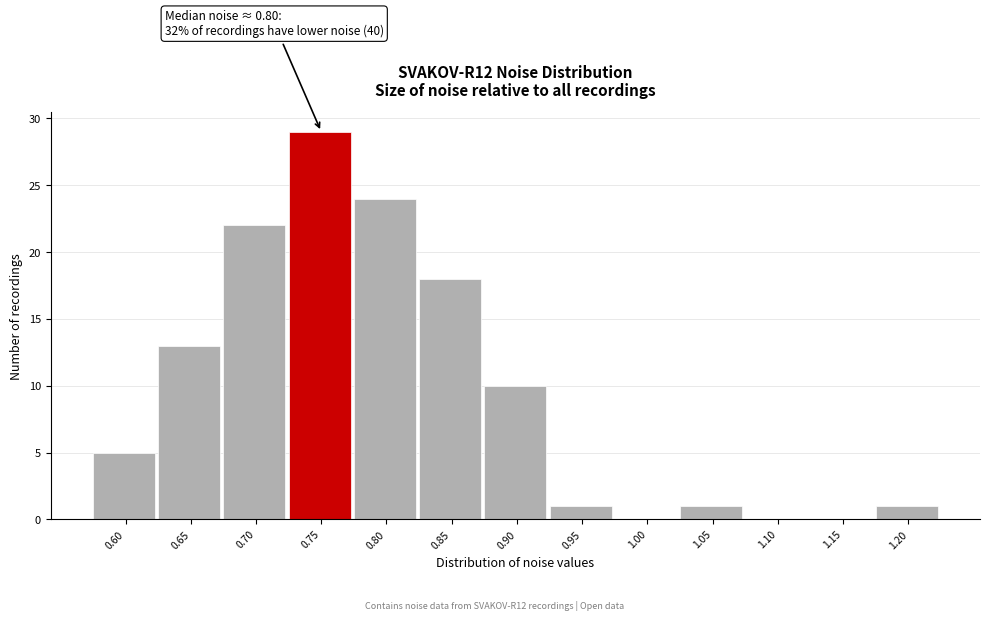

Reading left to right, extract all data points from this chart.

0.60=5	0.65=13	0.70=22	0.75=29	0.80=24	0.85=18	0.90=10	0.95=1	1.00=0	1.05=1	1.10=0	1.15=0	1.20=1